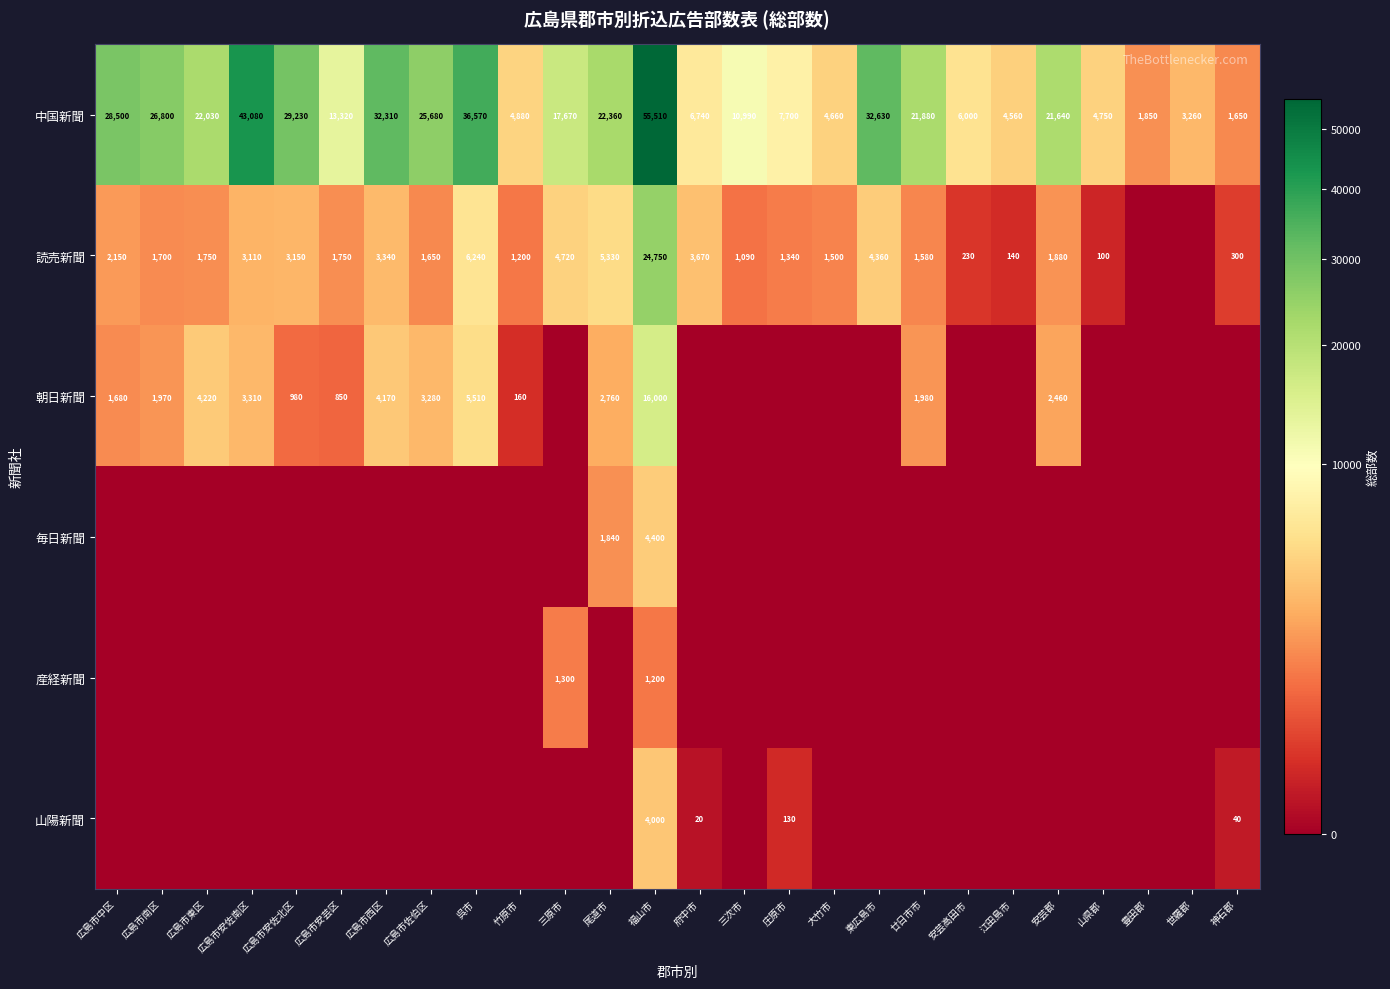

What is the sum of the 中国新聞 values at 広島市南区 and 三次市?

37790